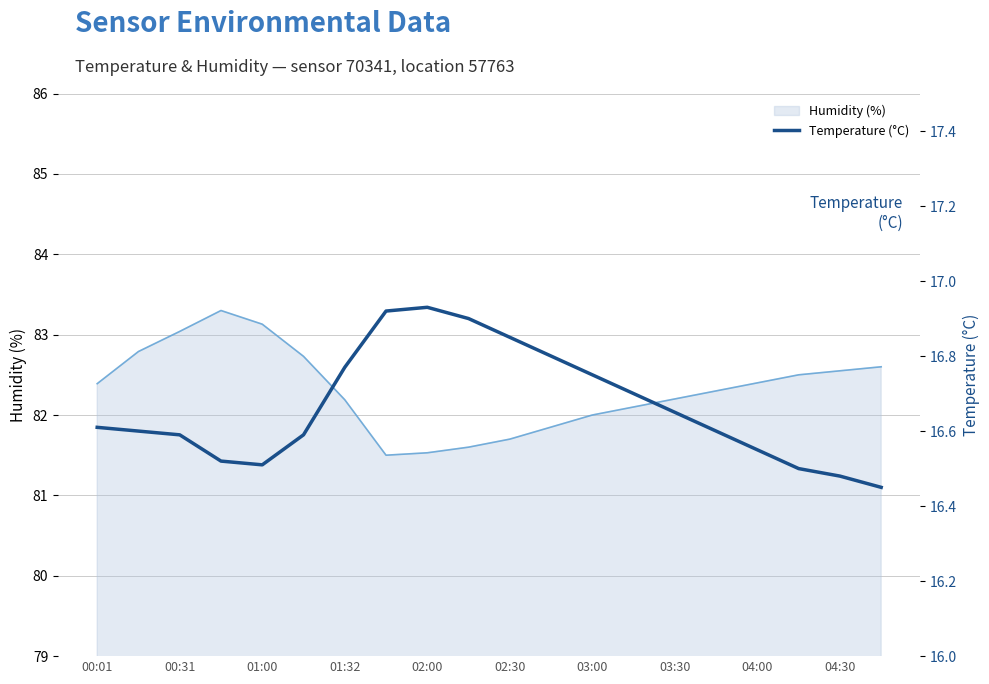

How many interior local peaks does the humidity (line) series have?

1